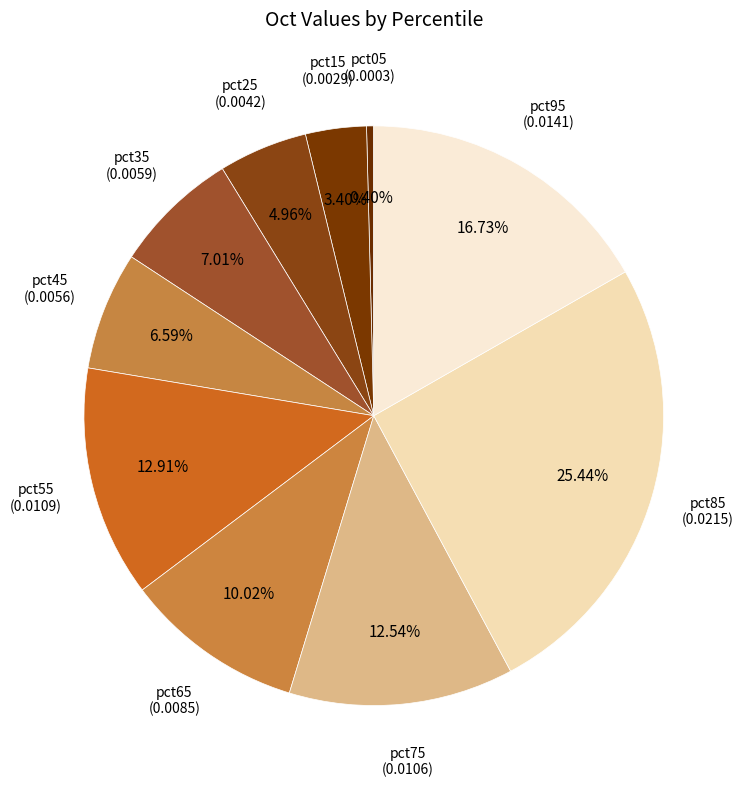

Is there any slice that represents more than half of the pie?

No